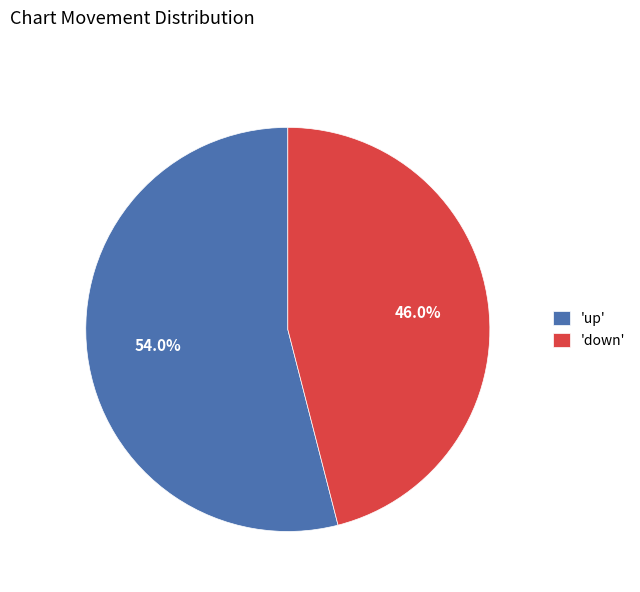

What is the largest slice in the pie chart?

'up'